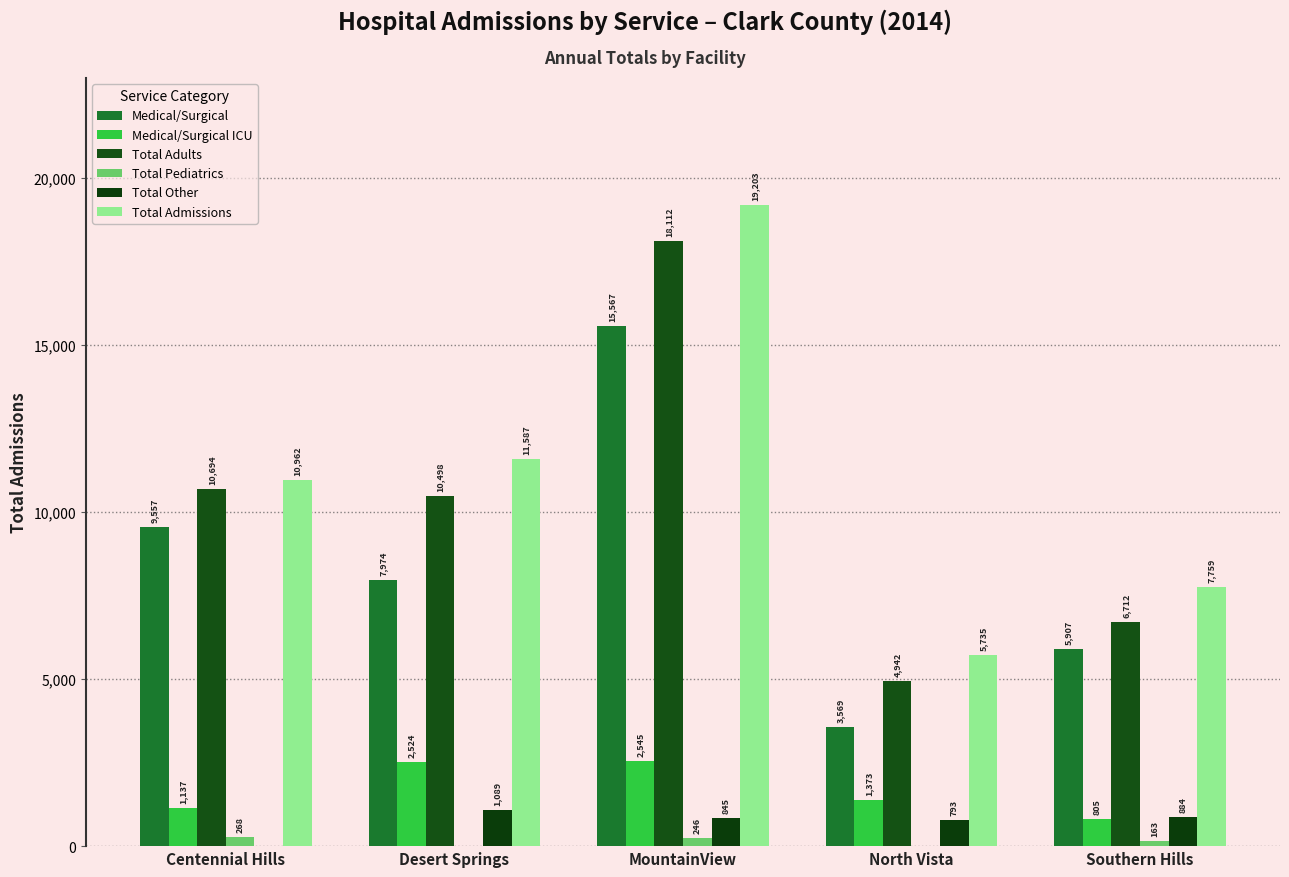

Where does the Total Other series first go above 845?

Desert Springs